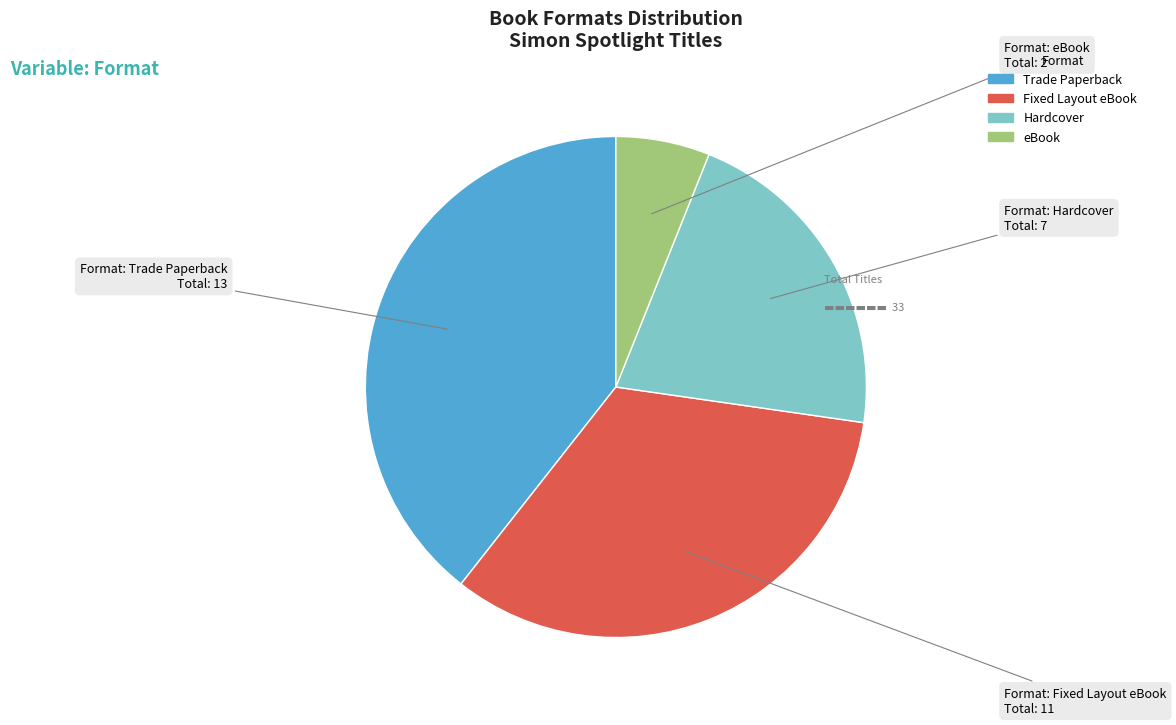

Do eBook and Hardcover together represent more than half of the pie?

No